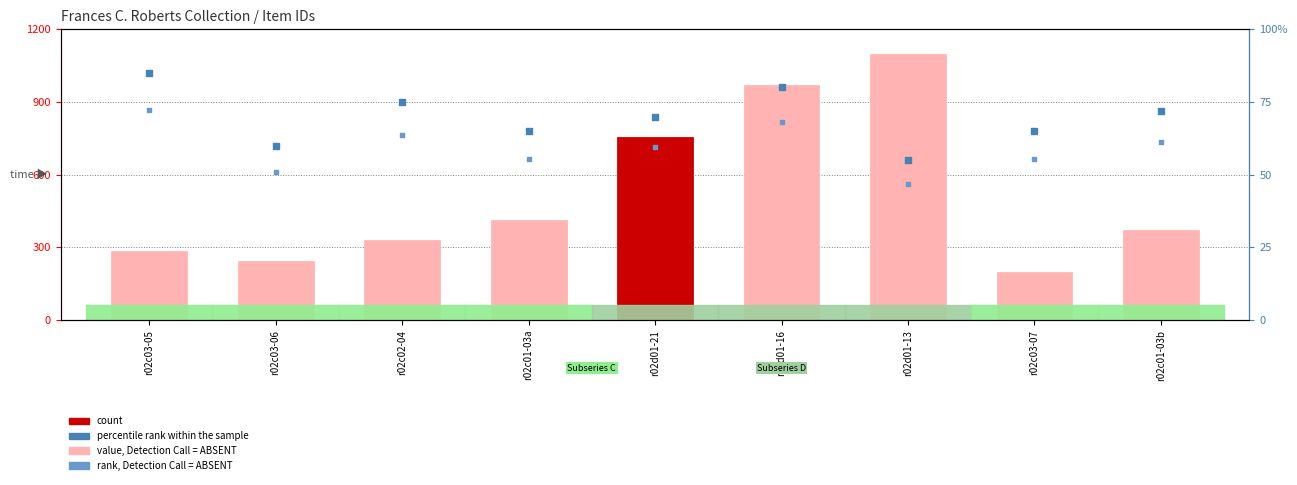

Which series contains the highest Y value?

value, Detection Call = ABSENT